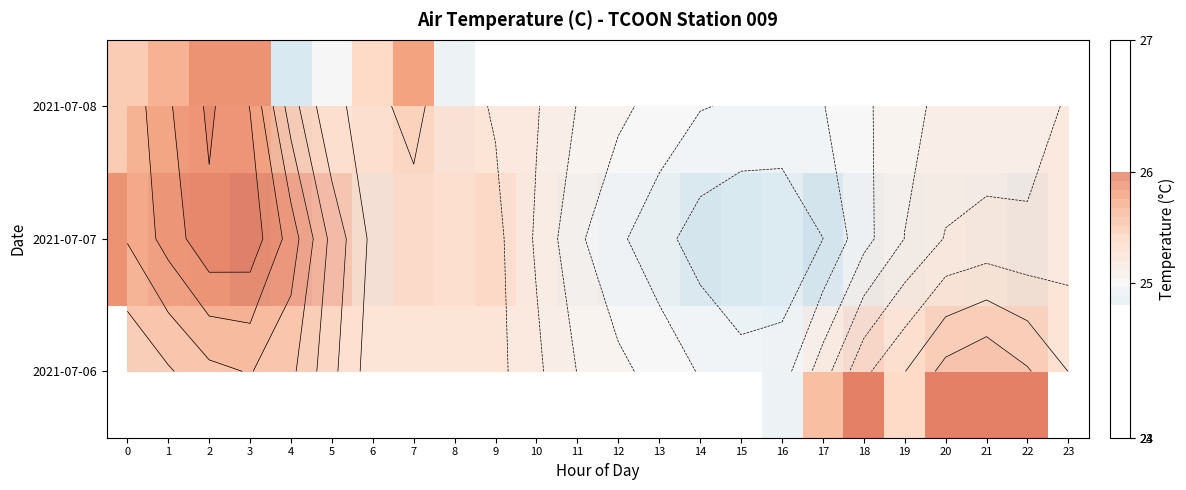

Which label corresponds to the largest value in the chart?

3